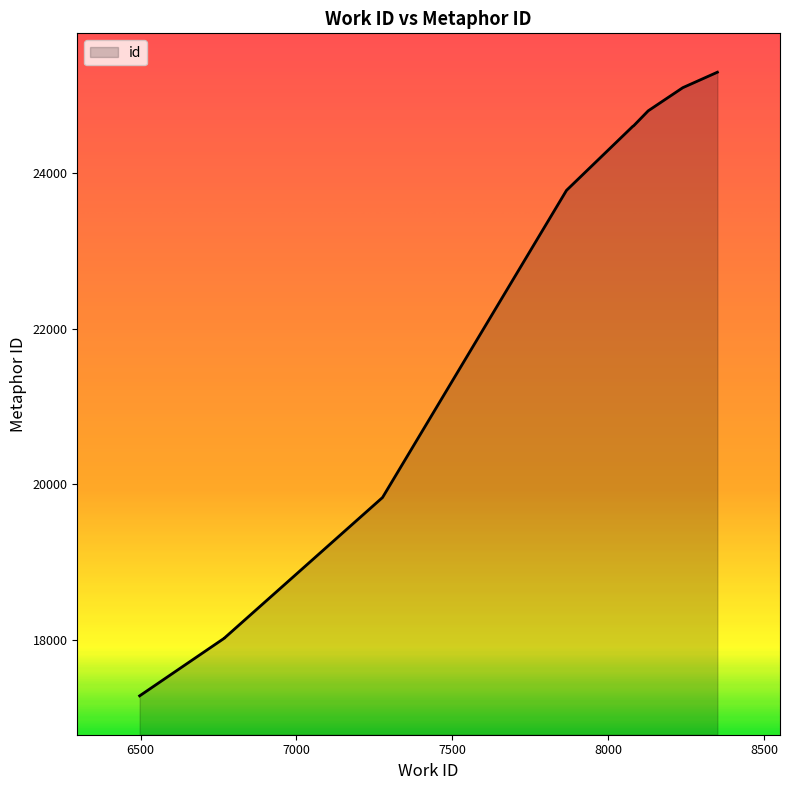

At which category does the chart reach its peak across all series?

8350